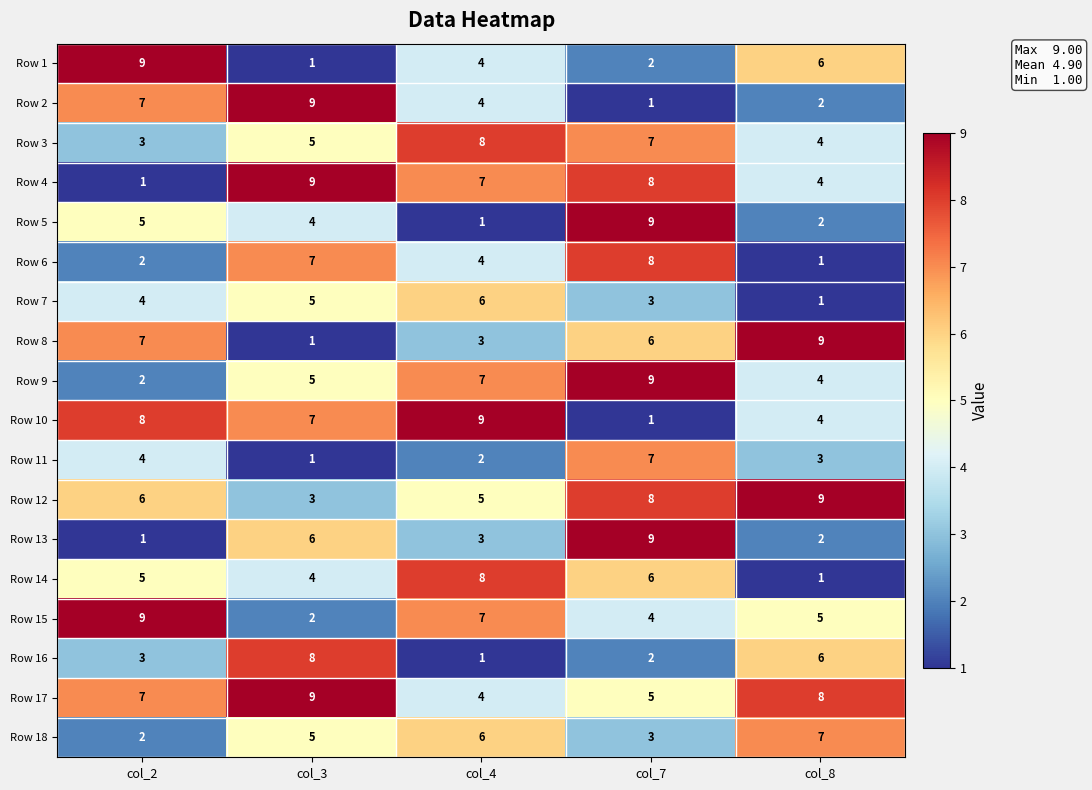

What is the total value across all series at col_3?

91